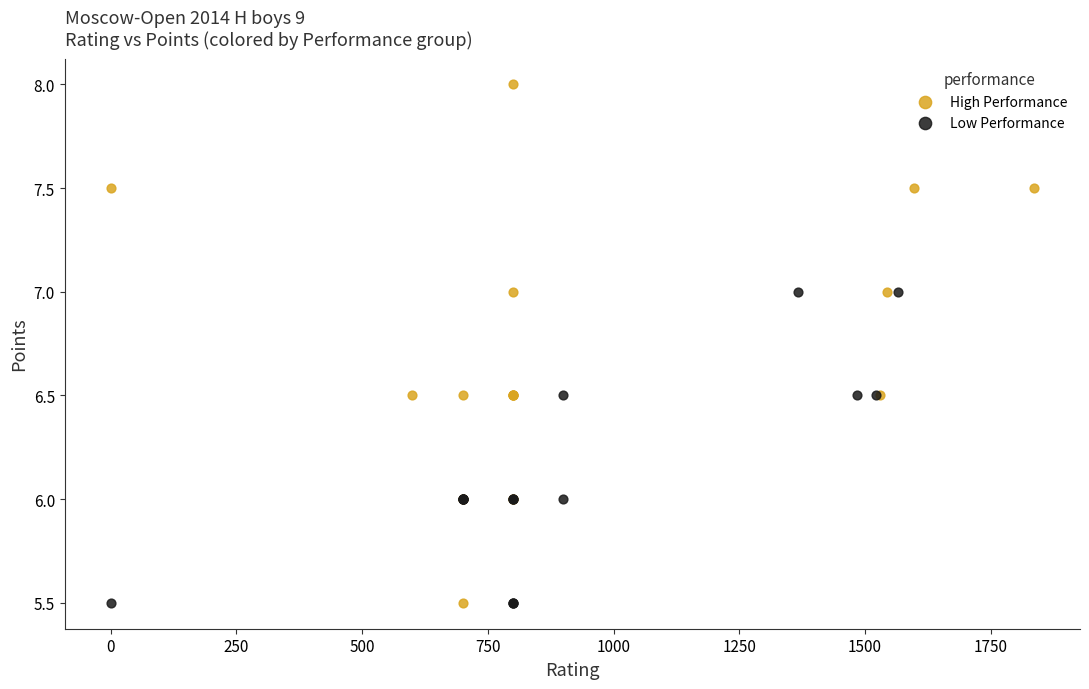

Which series has the largest Y range (max minus min)?

High Performance